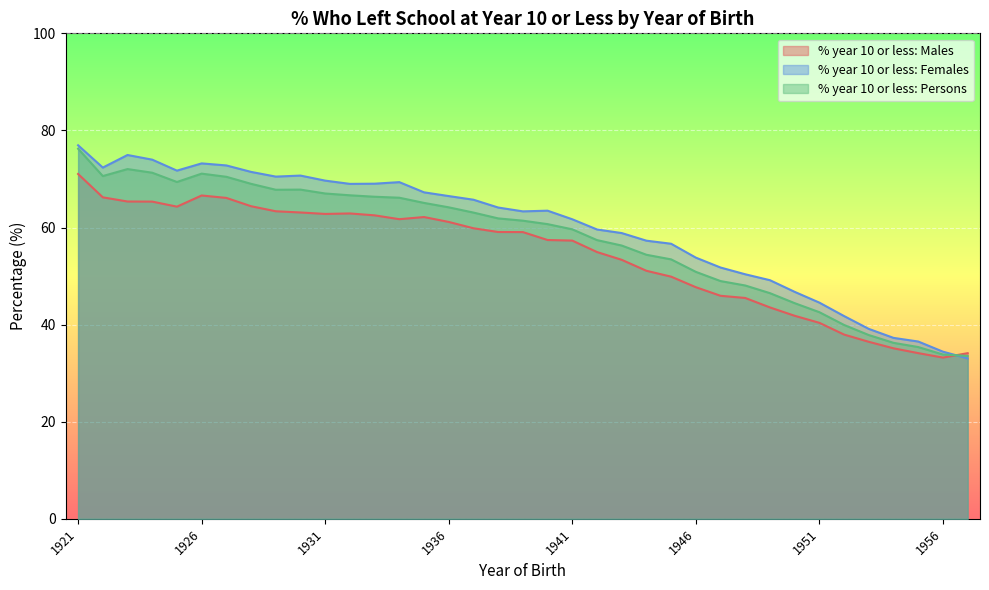

The value of % year 10 or less: Females at 1947 is 51.8. True or false?

True